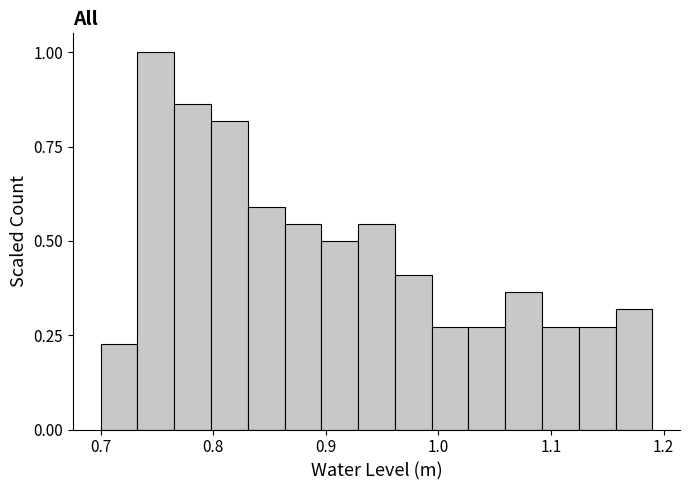

Around what value on the x-axis is the tallest bar? Give the approximate position of its centre, as read against the axis.

0.75